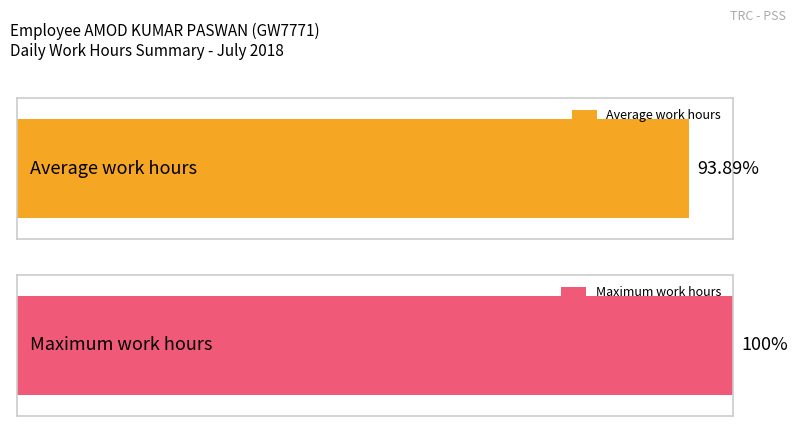

Which has a higher value, 17 or 7?

17